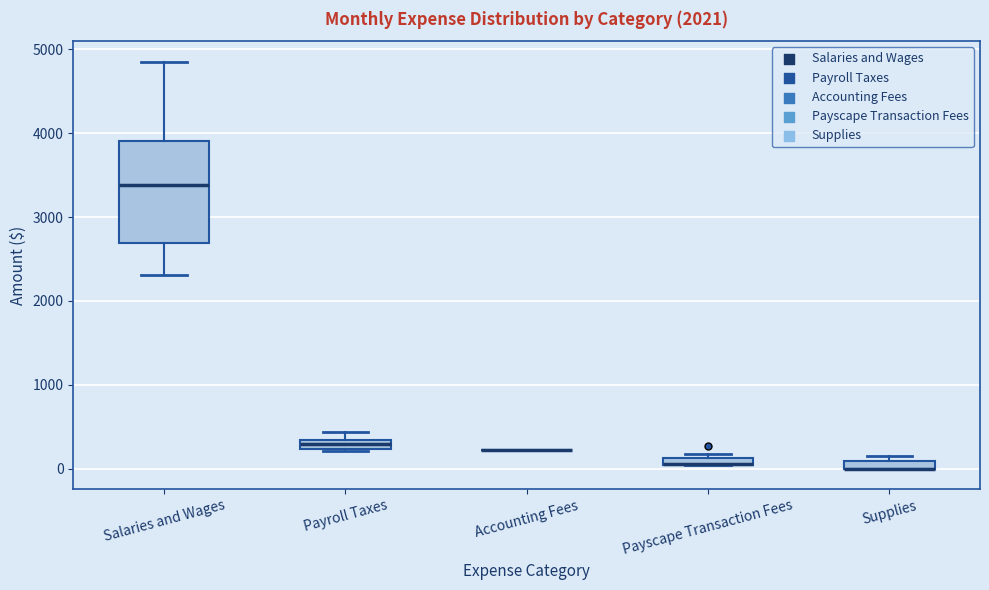

Where is the lower edge of the box for Payroll Taxes on the y-axis? The values are not printed on the chart, so give them approximately, as read against the axis.

200